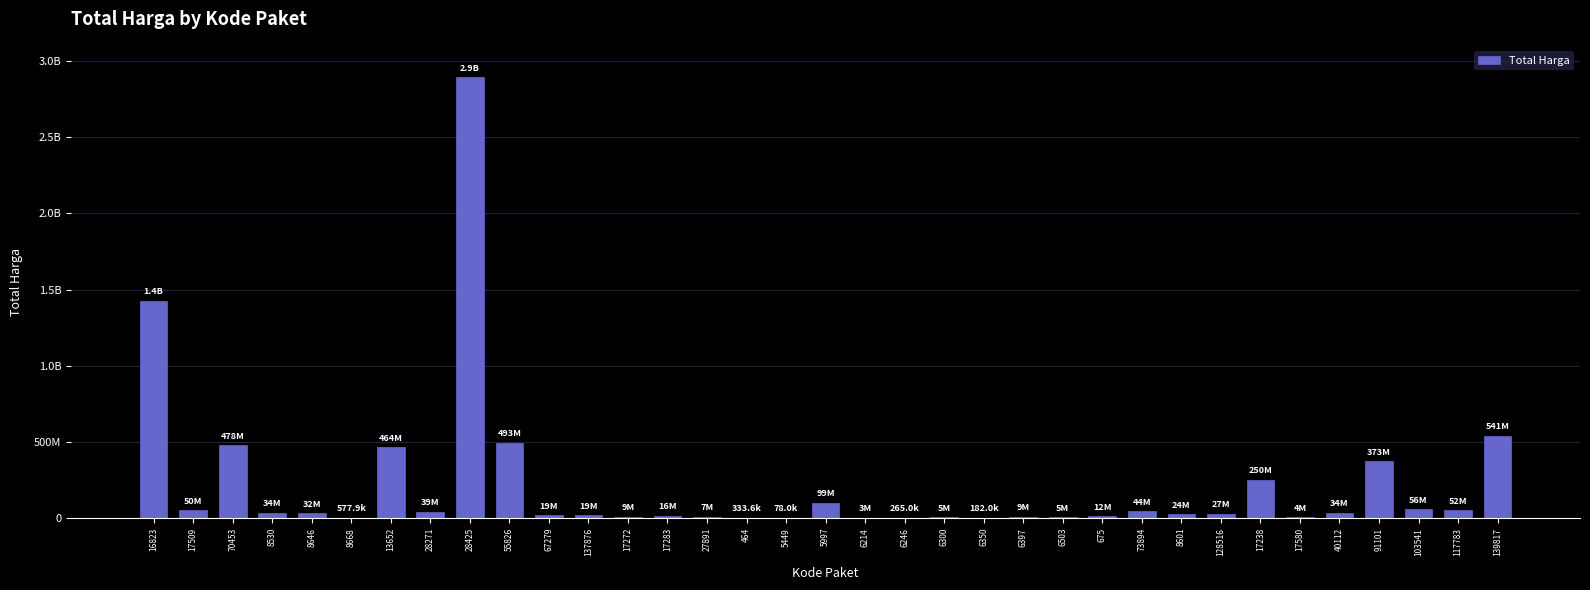

Are the bars horizontal?

No